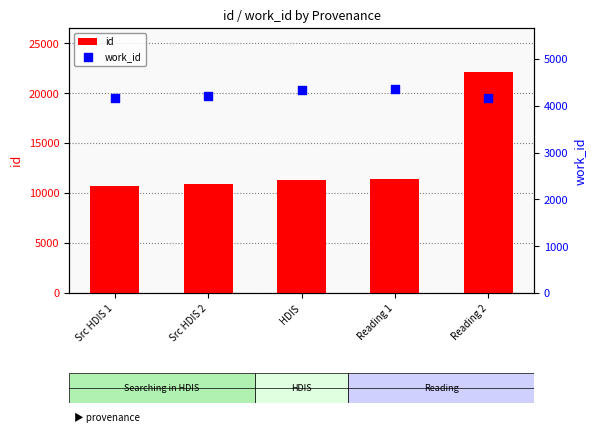

Which series reaches the maximum Y coordinate?

id